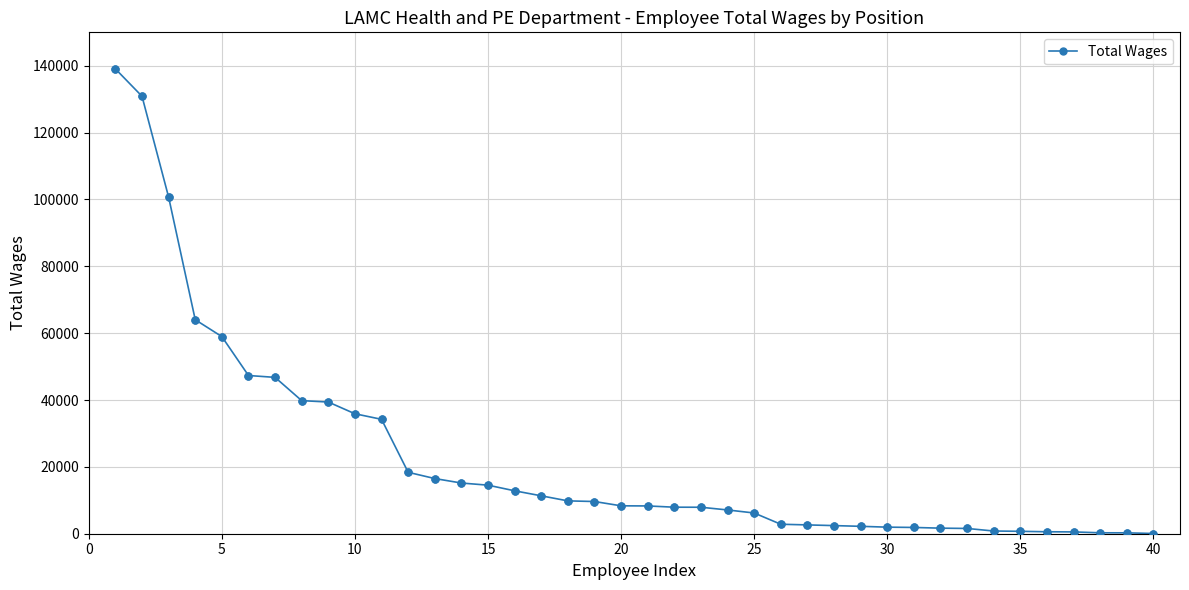

What is the sum of all values?

911566